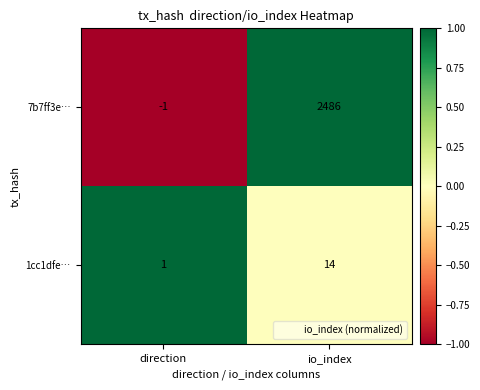

What is the difference between the maximum and minimum values in the 7b7ff3e… series?

2487